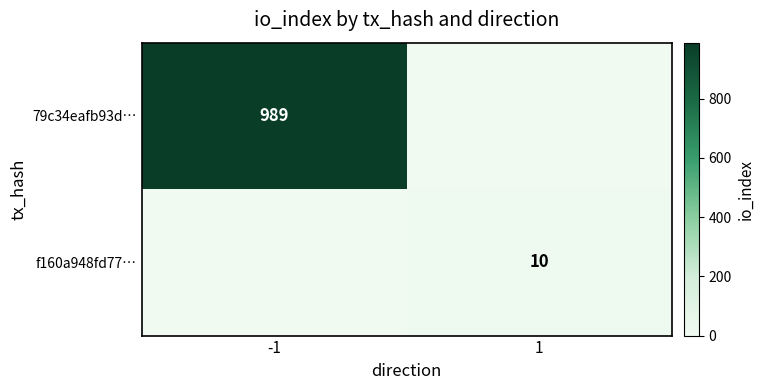

What is the total value across all series at -1?

989